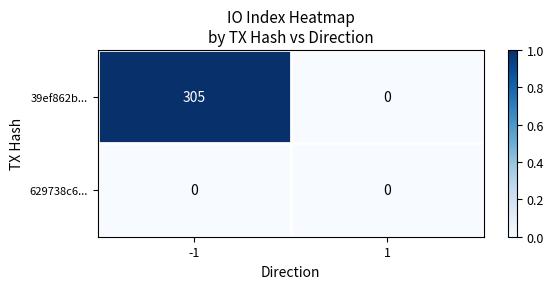

What is the maximum value for 39ef862b...?

305